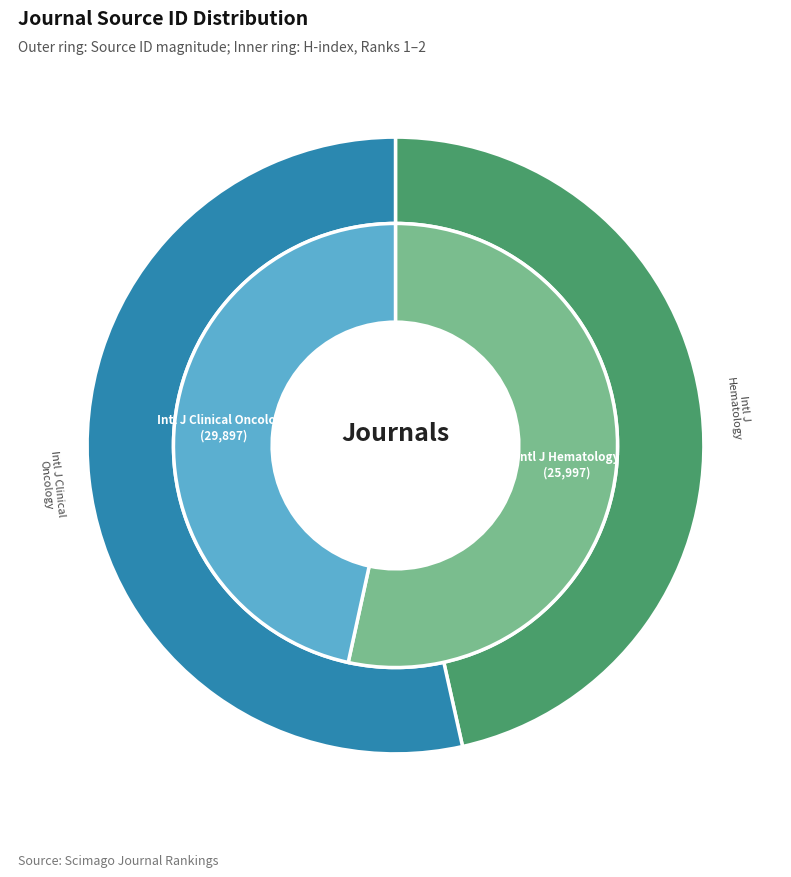

How many segments does this pie chart have?

2